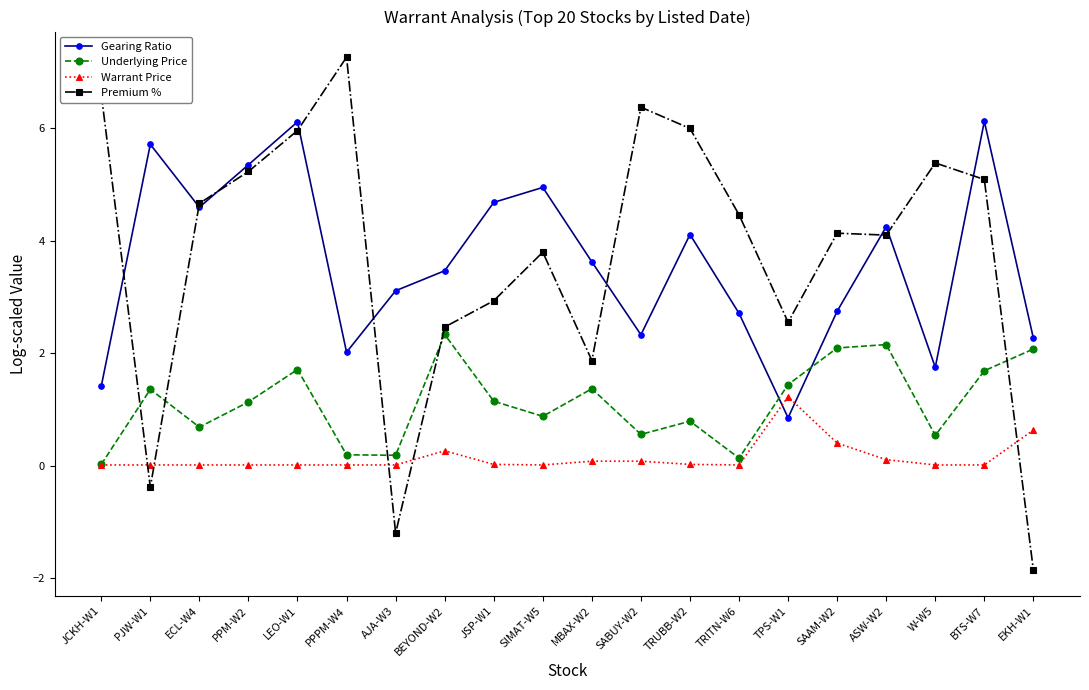

What is the label of the 3rd point from the left?

ECL-W4